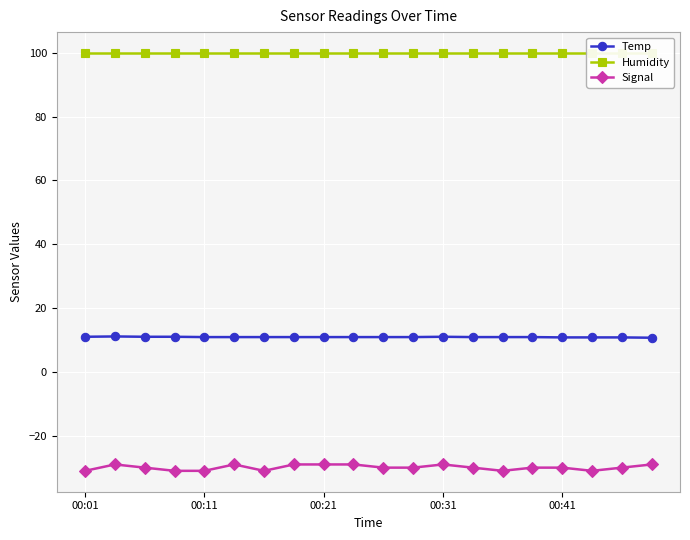

The value of Humidity at 13 is 99.9. True or false?

True